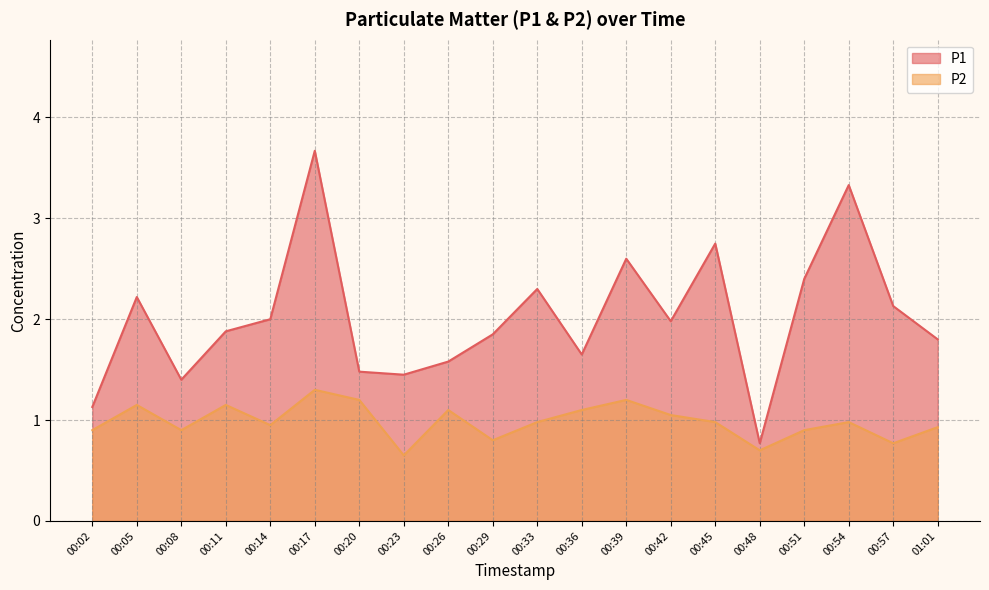

What is the minimum value for P1?

0.8